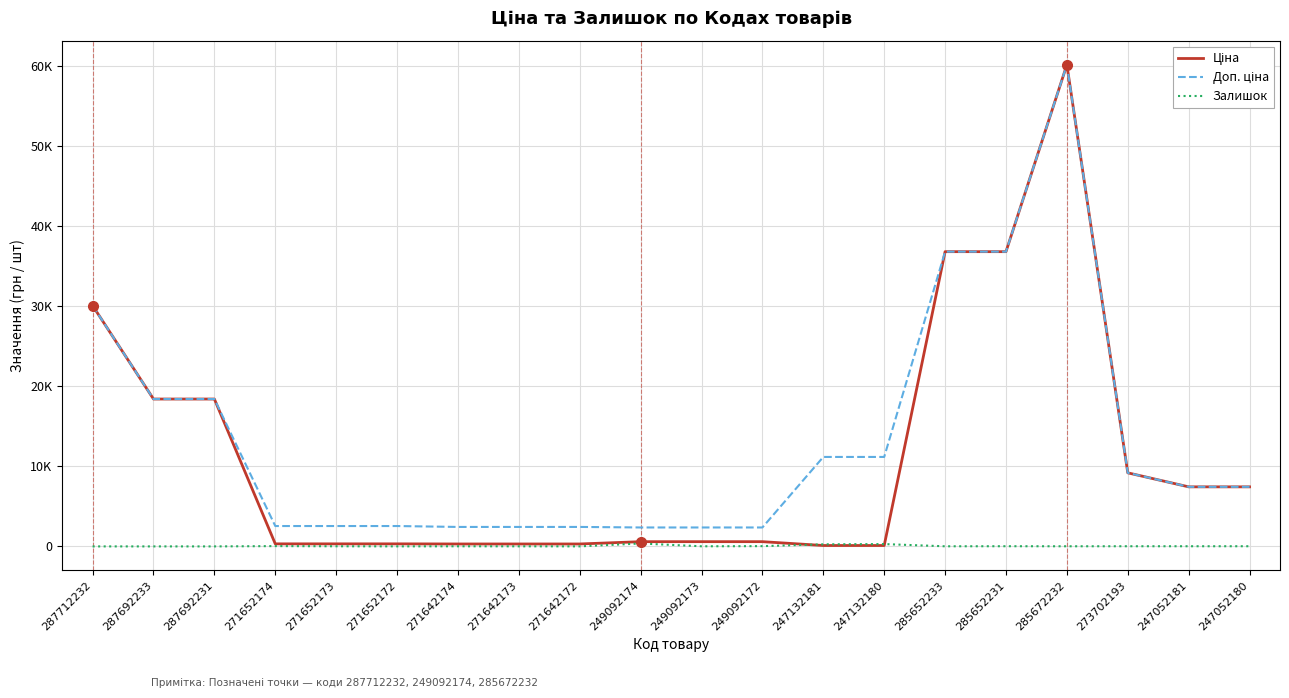

Where do Залишок and Ціна first cross each other?

249092172 and 247132181